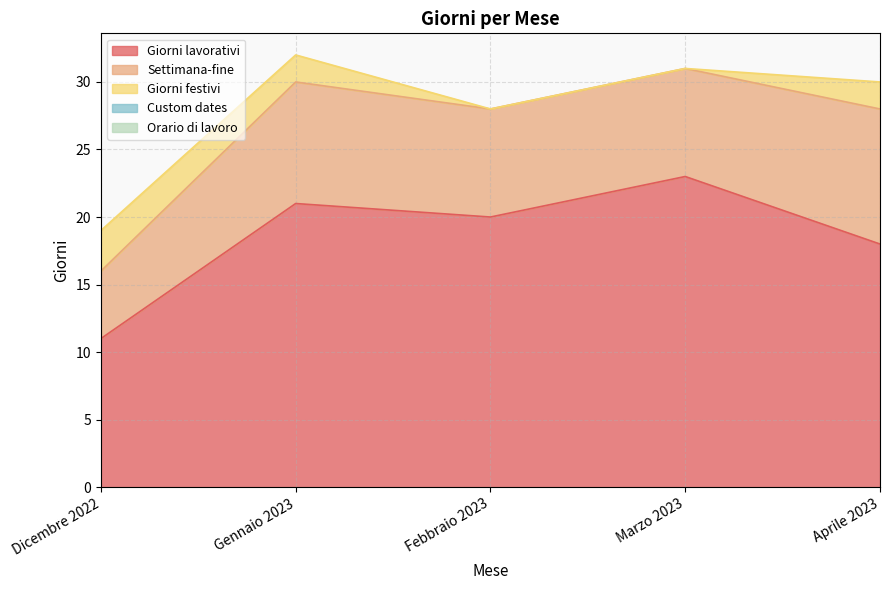

Does the chart have visible grid lines?

Yes